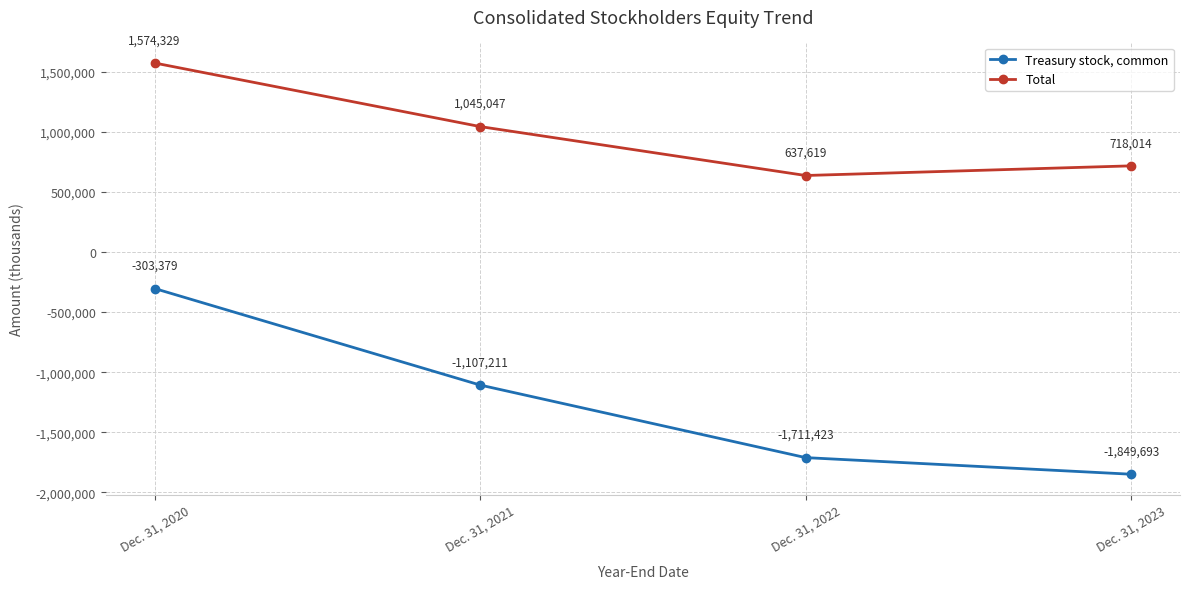

What is the difference between the highest and lowest values at Dec. 31, 2022?

2349042